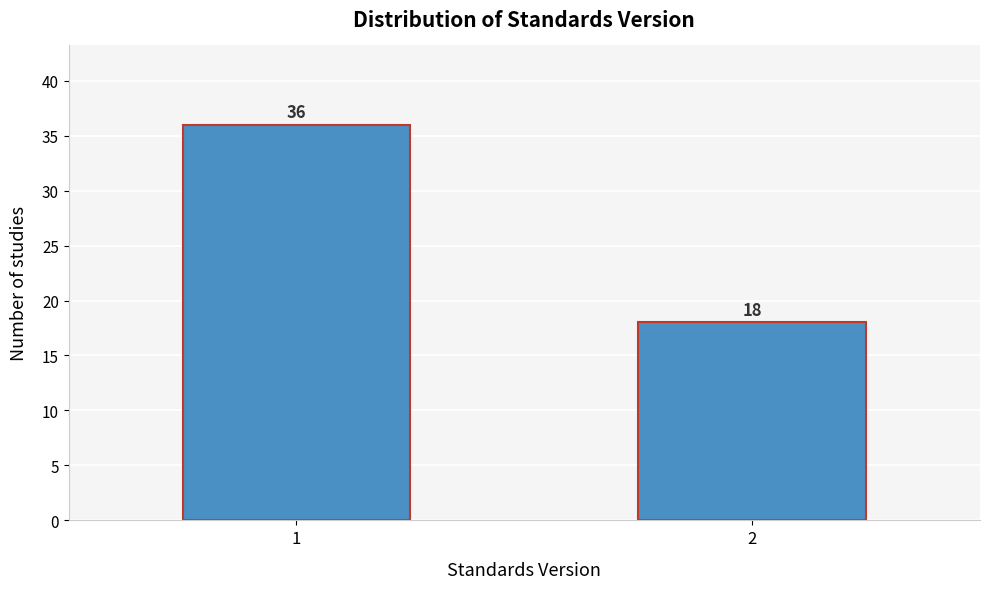

Reading right to left, list all the values displayed in this chart.

18	36